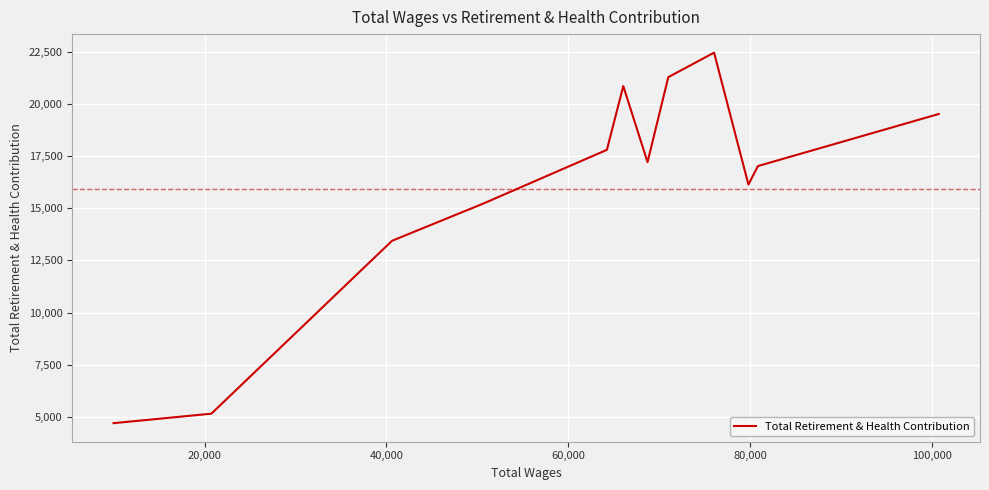

What is the difference between the maximum and minimum values?

17748